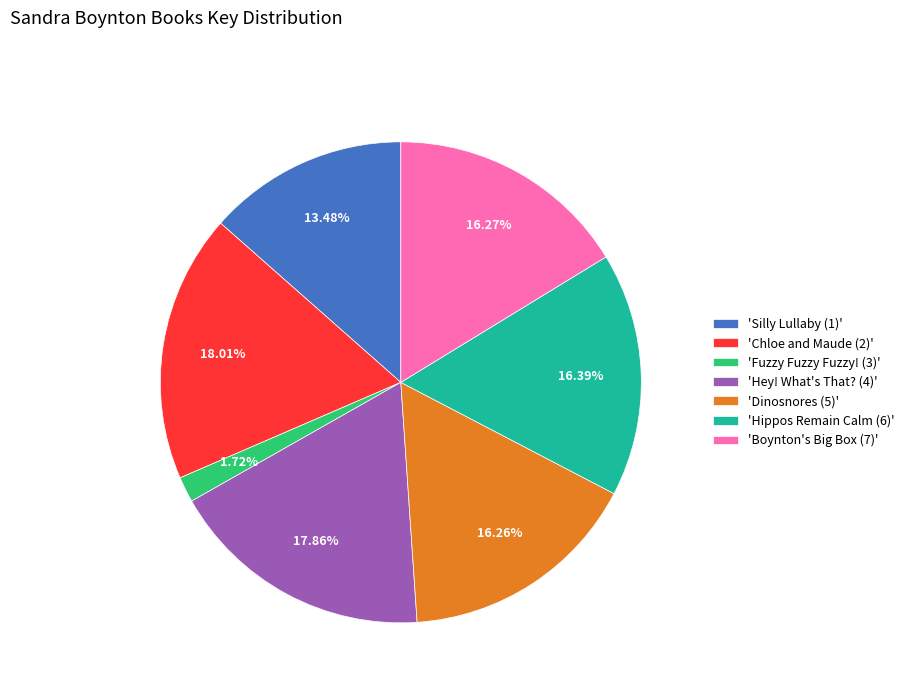

Do 'Hey! What's That? (4)' and 'Boynton's Big Box (7)' together represent more than half of the pie?

No